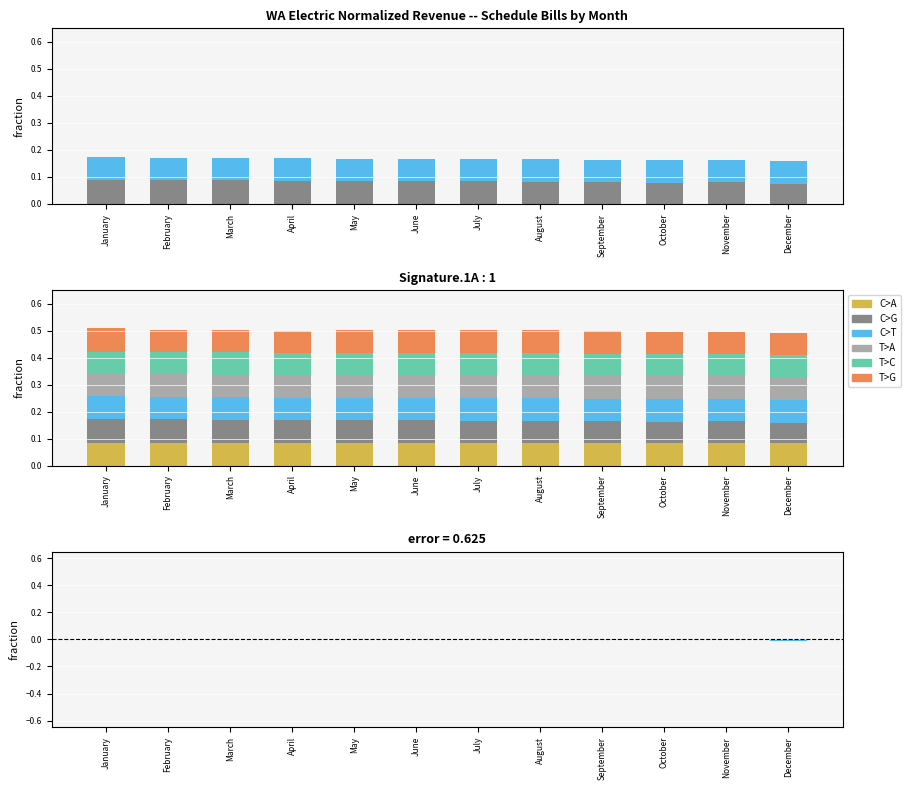

How many bars are there in total?

72